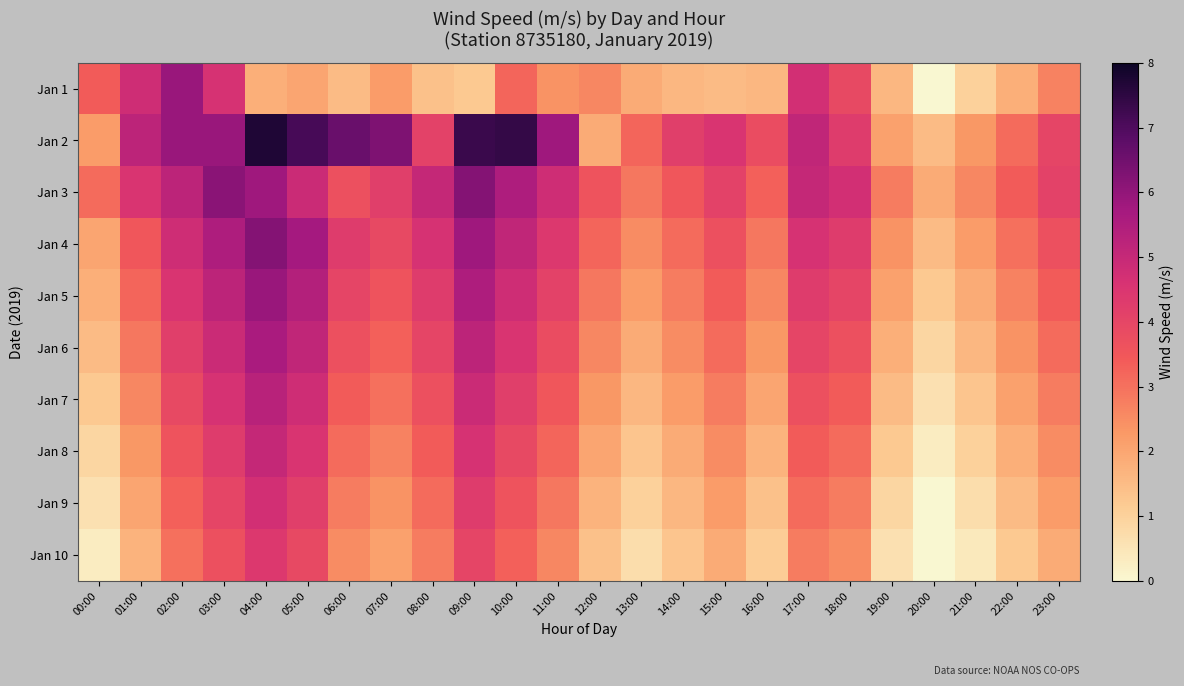

Which series changed the most between 10:00 and 19:00?

Jan 2